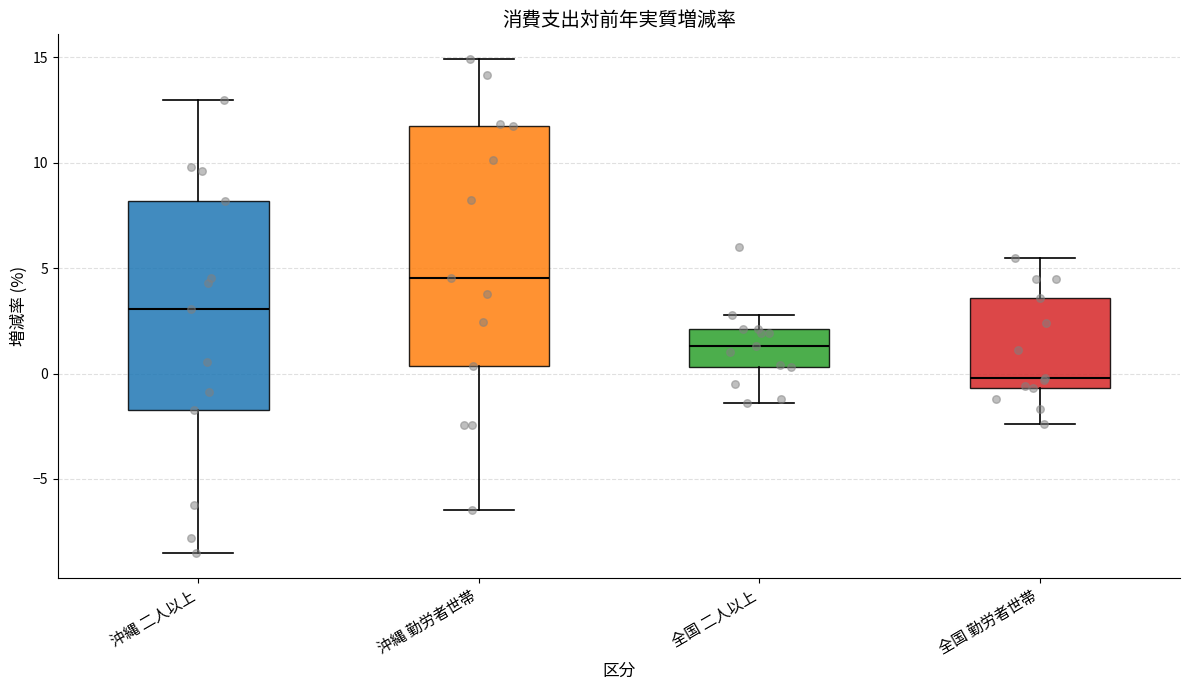

Which box's median line is the lowest?

全国 勤労者世帯